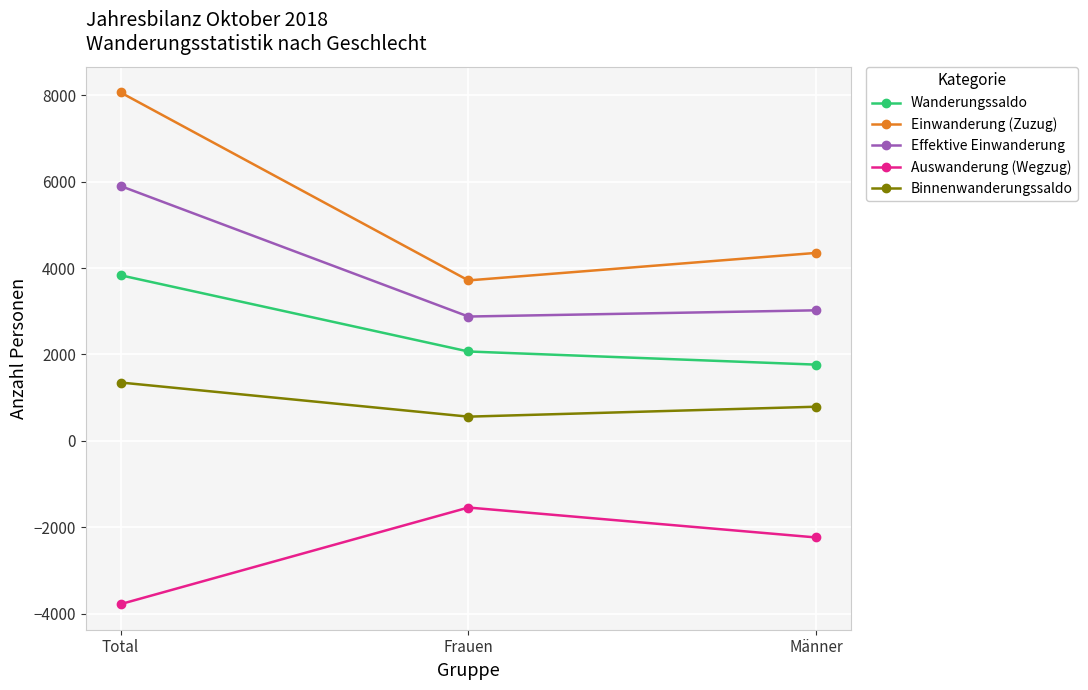

What is the maximum value shown in the chart?

8063